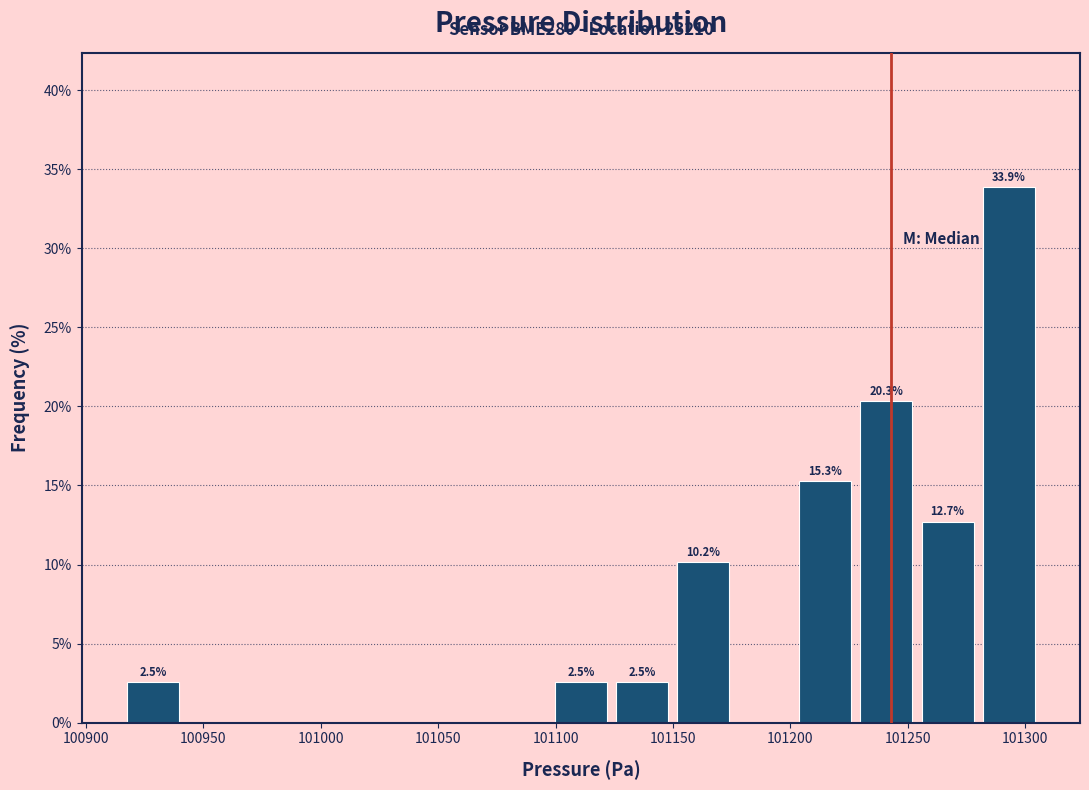

Which range on the x-axis has the tallest bar?

101280 to 101305